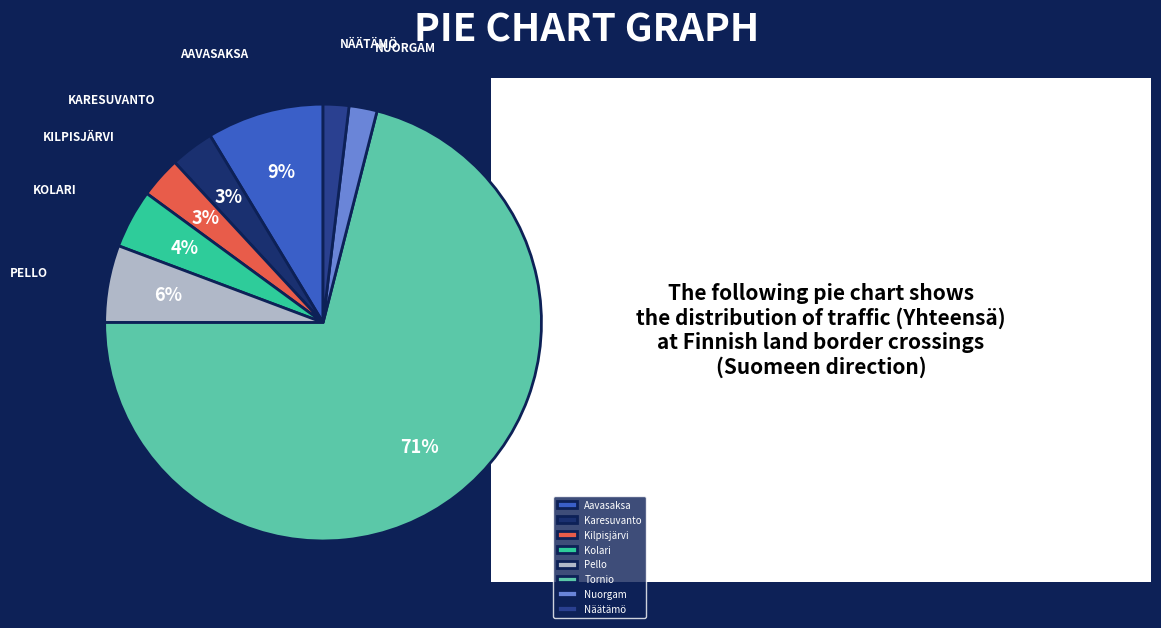

Does any single category account for the majority?

Yes